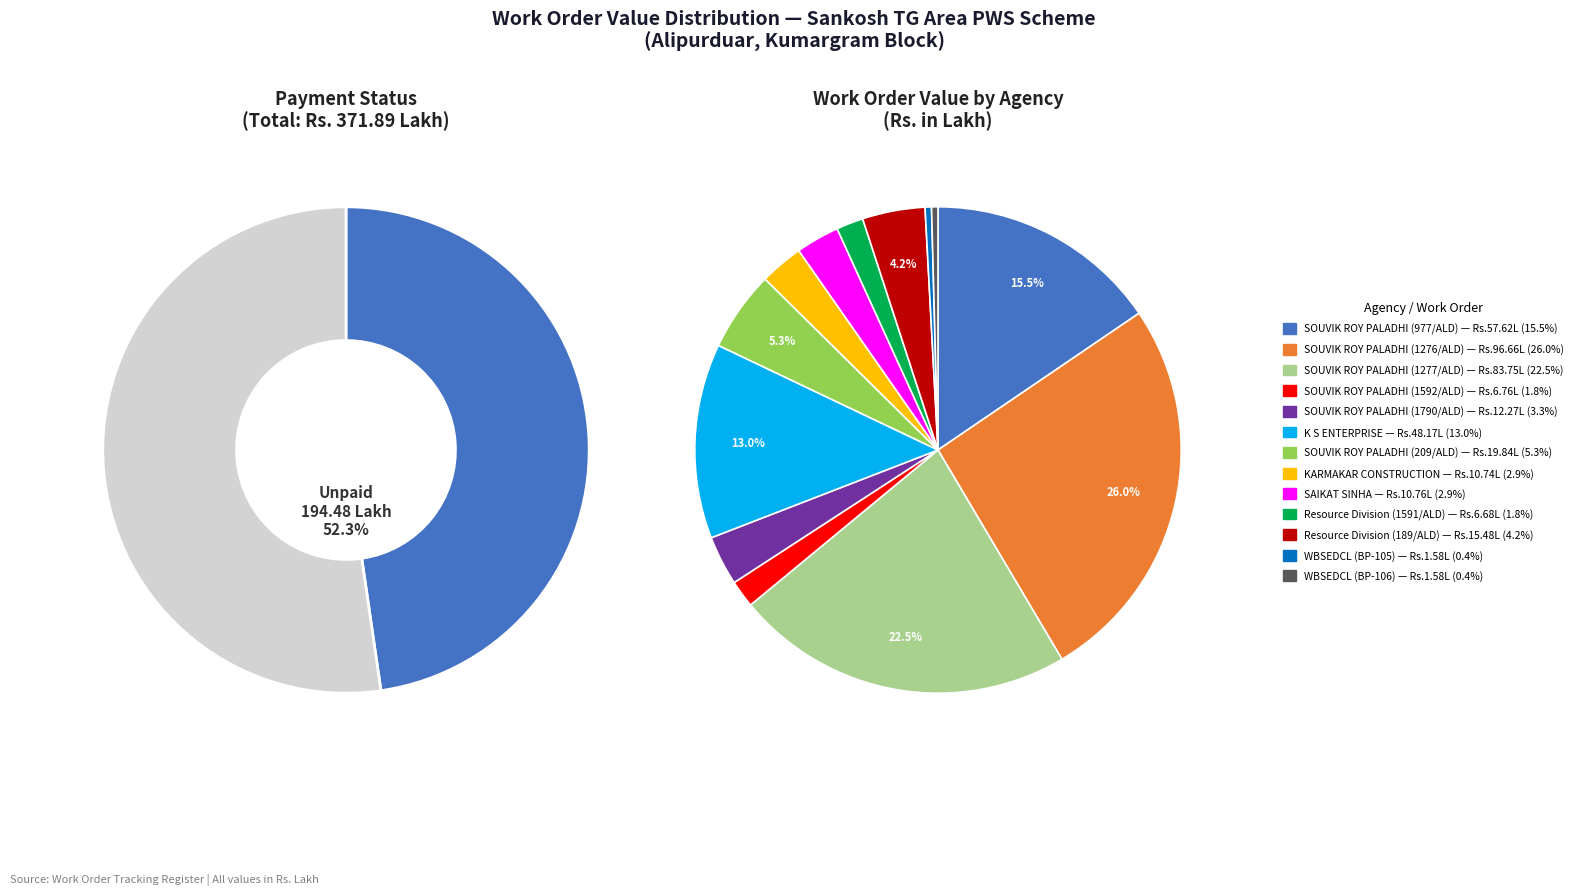

To the nearest percent, what portion does SOUVIK ROY PALADHI (977/ALD) represent?

15%